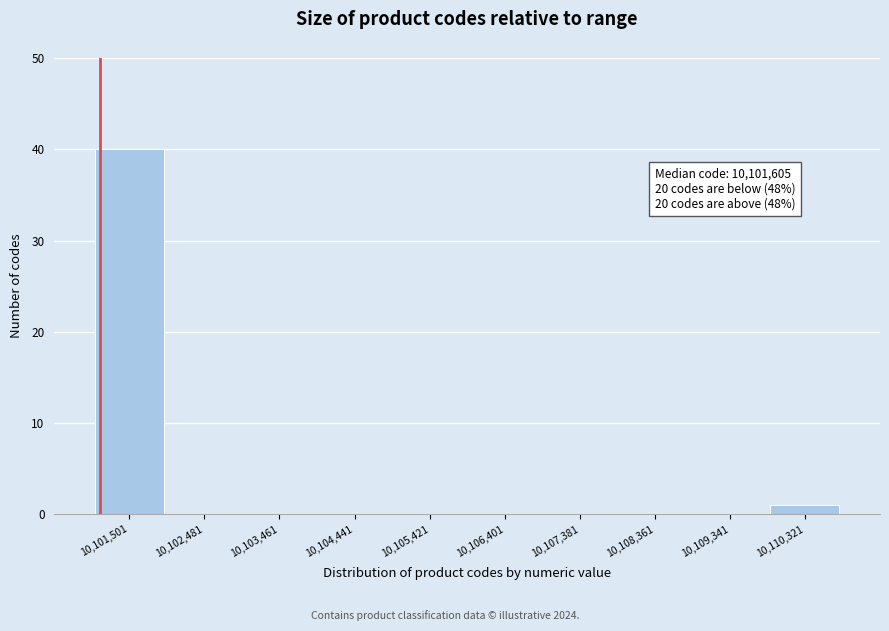

Reading left to right, transcribe all the data shown in this chart.

10,101,501=40	10,102,481=0	10,103,461=0	10,104,441=0	10,105,421=0	10,106,401=0	10,107,381=0	10,108,361=0	10,109,341=0	10,110,321=1